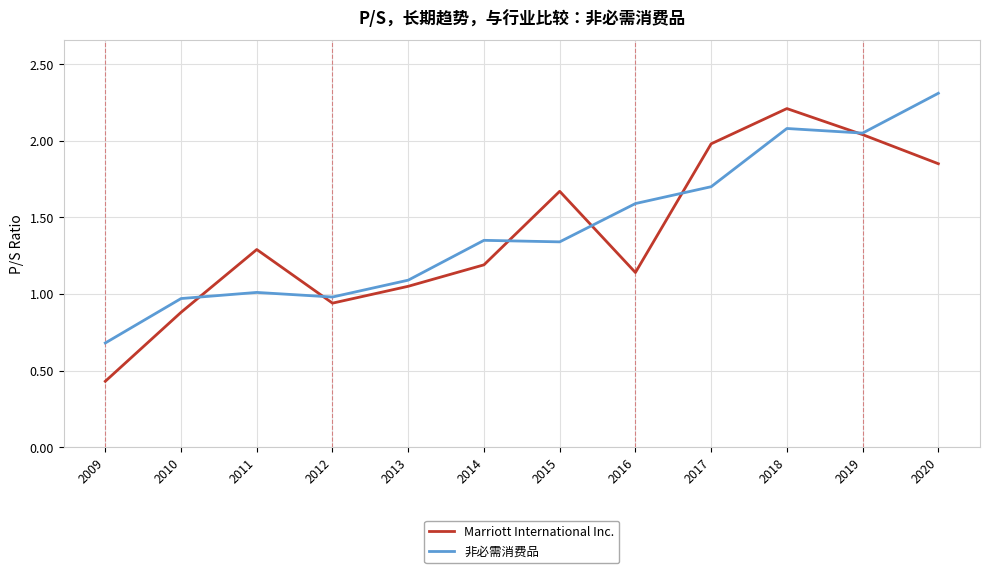

Which series has the widest spread of values?

Marriott International Inc.